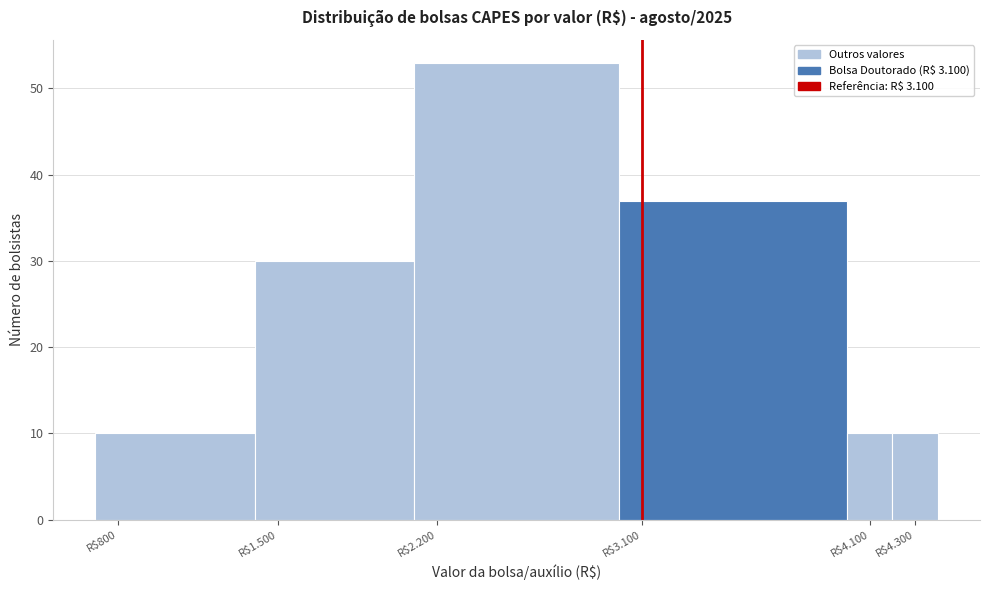

Reading left to right, list all the values displayed in this chart.

10	30	53	37	10	10